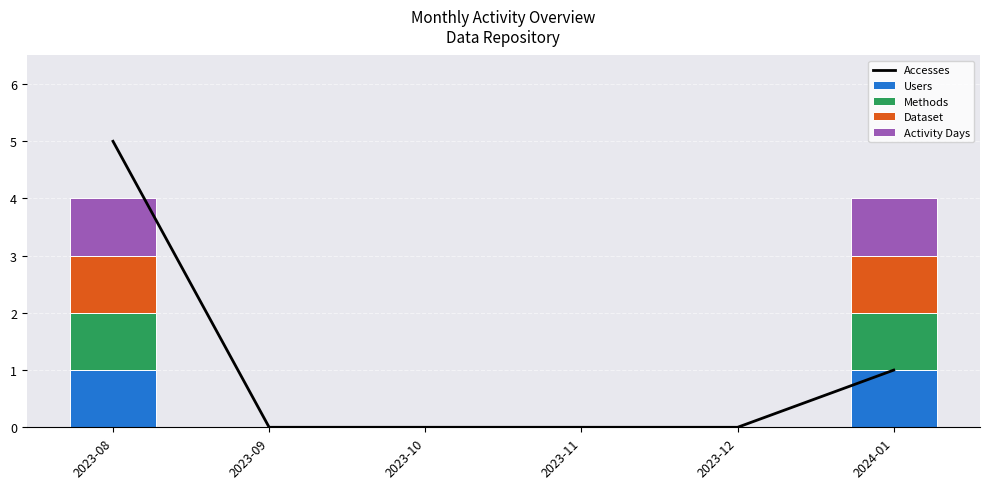

Which category has the highest value in the Accesses series?

2023-08